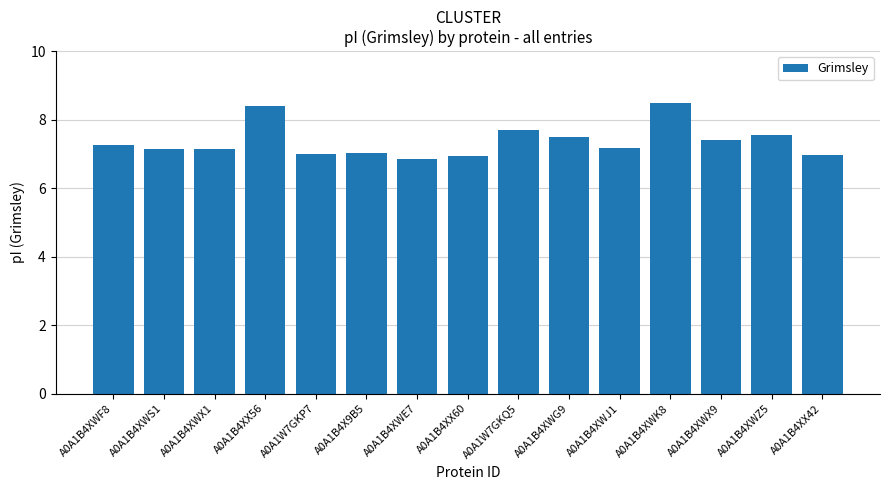

What is the smallest value displayed?

6.9